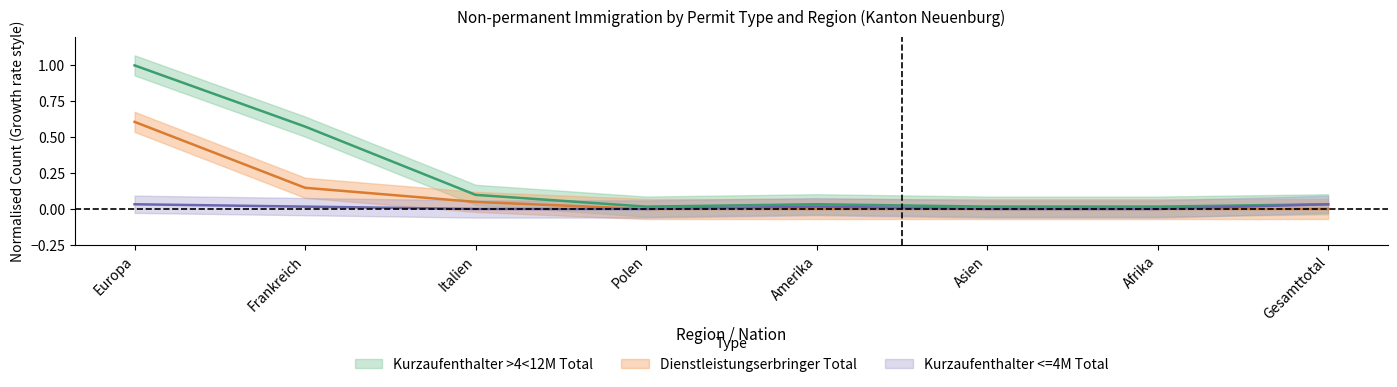

What position from the right is Frankreich?

7